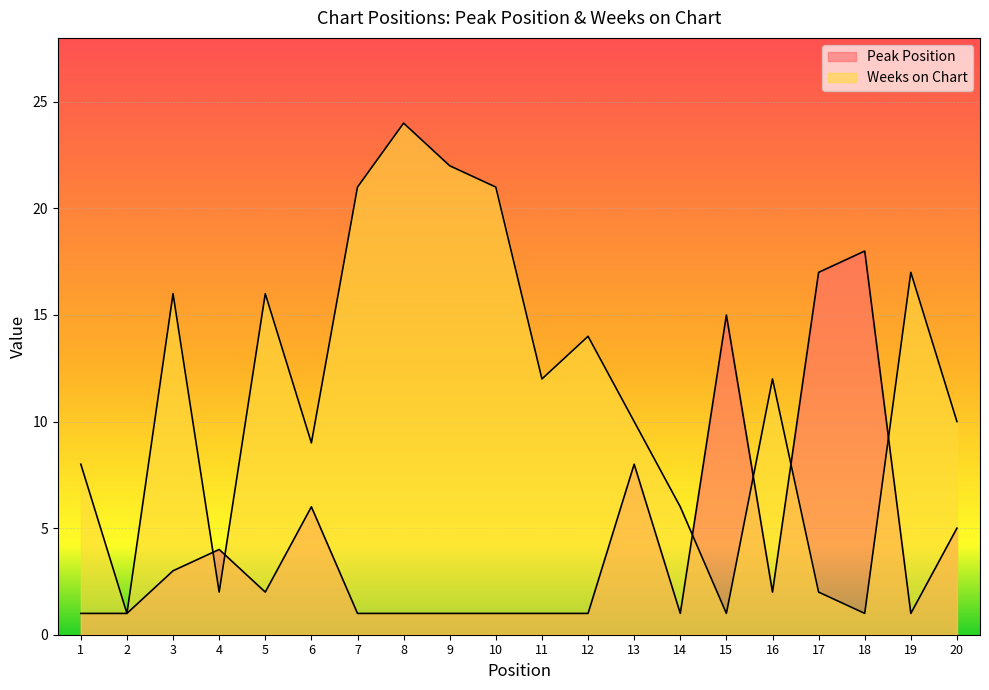

How many lines are shown in the chart?

2